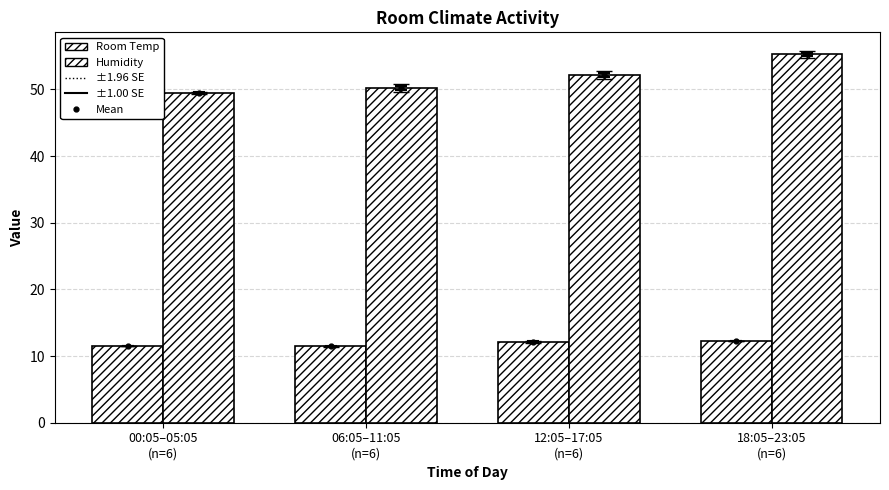

The Room Temp series shows 11.5 at 06:05–11:05
(n=6). True or false?

True